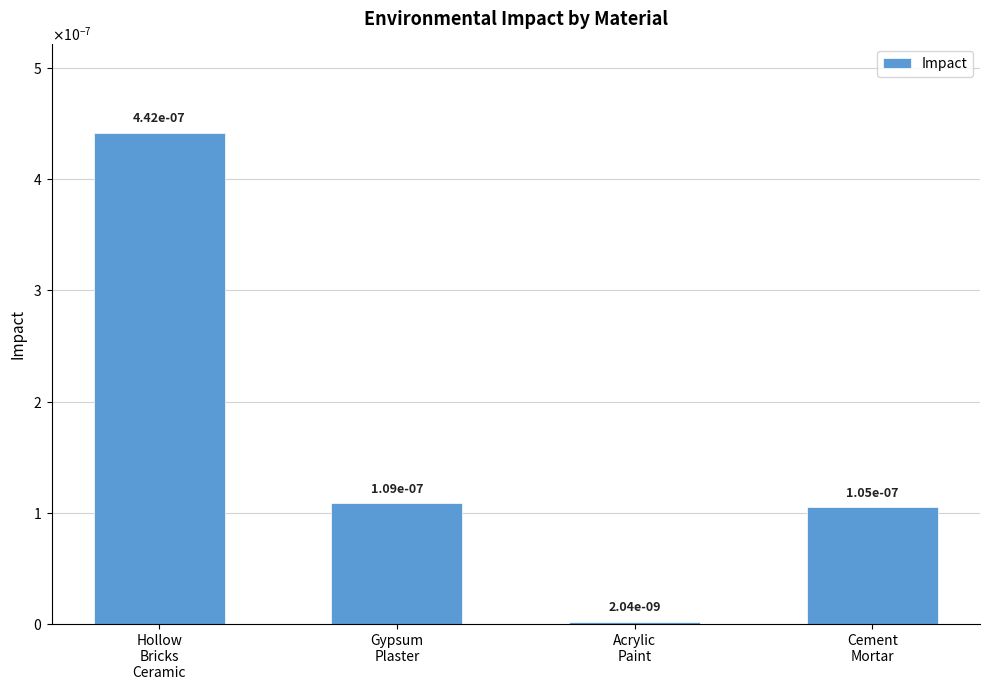

Does the chart contain any negative values?

No